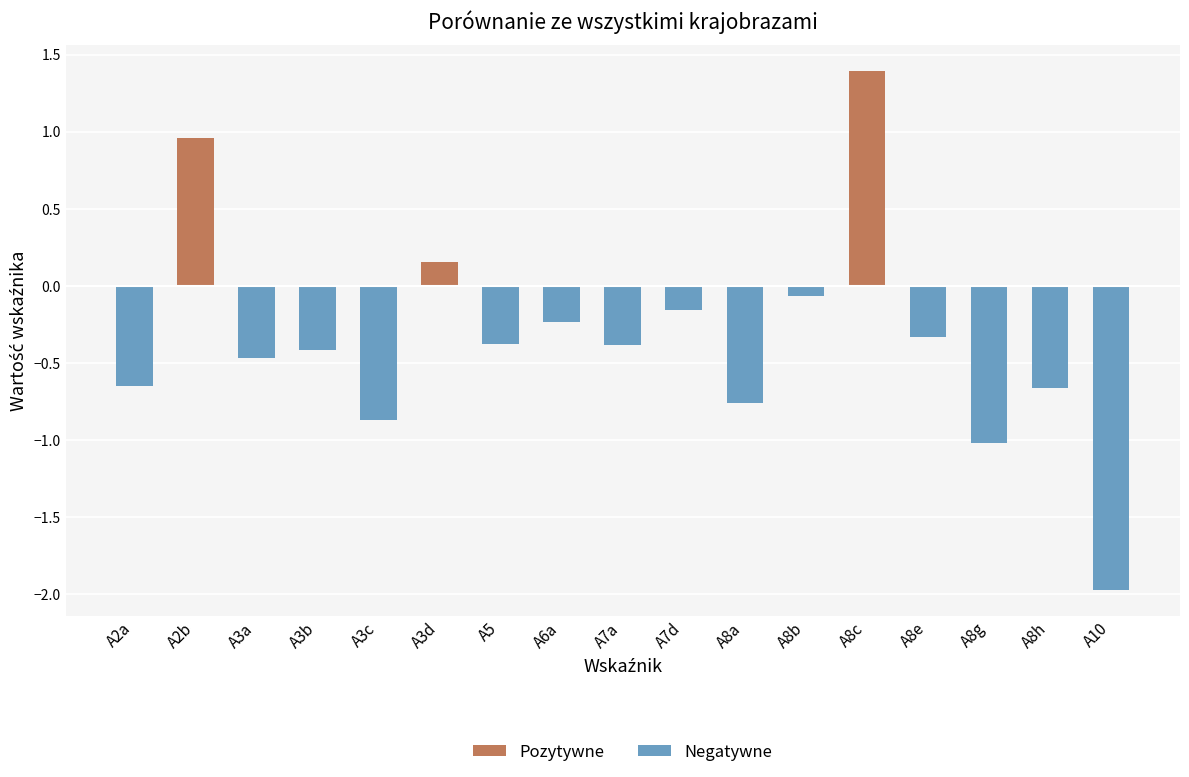

Which category has the lowest value across all series?

A10